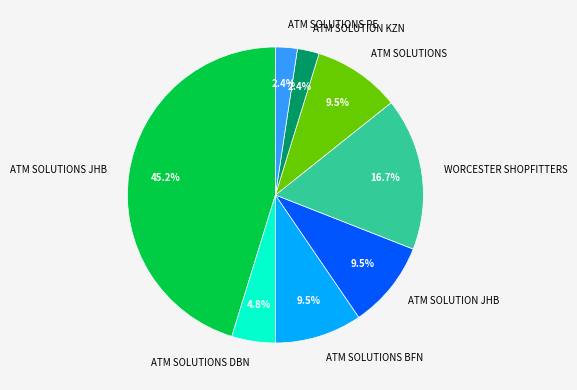

What is the largest slice in the pie chart?

ATM SOLUTIONS JHB